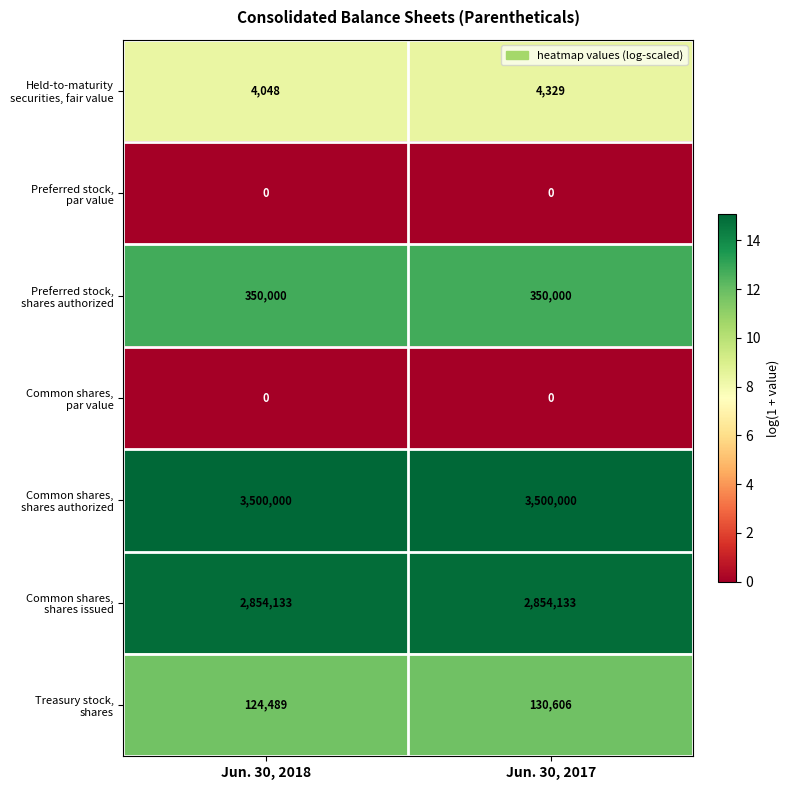

What is the total value across all series at Jun. 30, 2017?

6839068